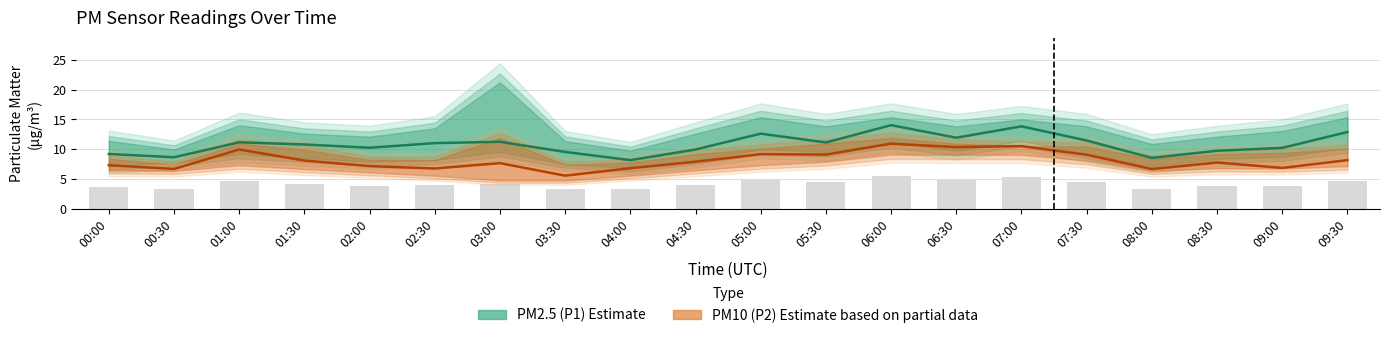

Which category has the lowest value across all series?

03:30